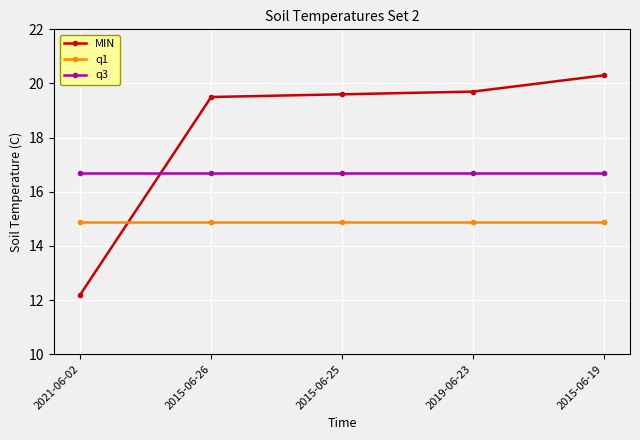

True or false: MIN has more than 2 points higher than both neighbors.

False